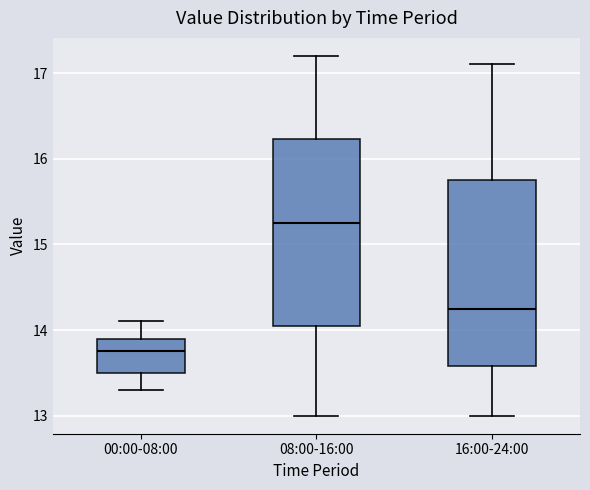

Where is the upper edge of the box for 08:00-16:00 on the y-axis? The values are not printed on the chart, so give them approximately, as read against the axis.

16.2